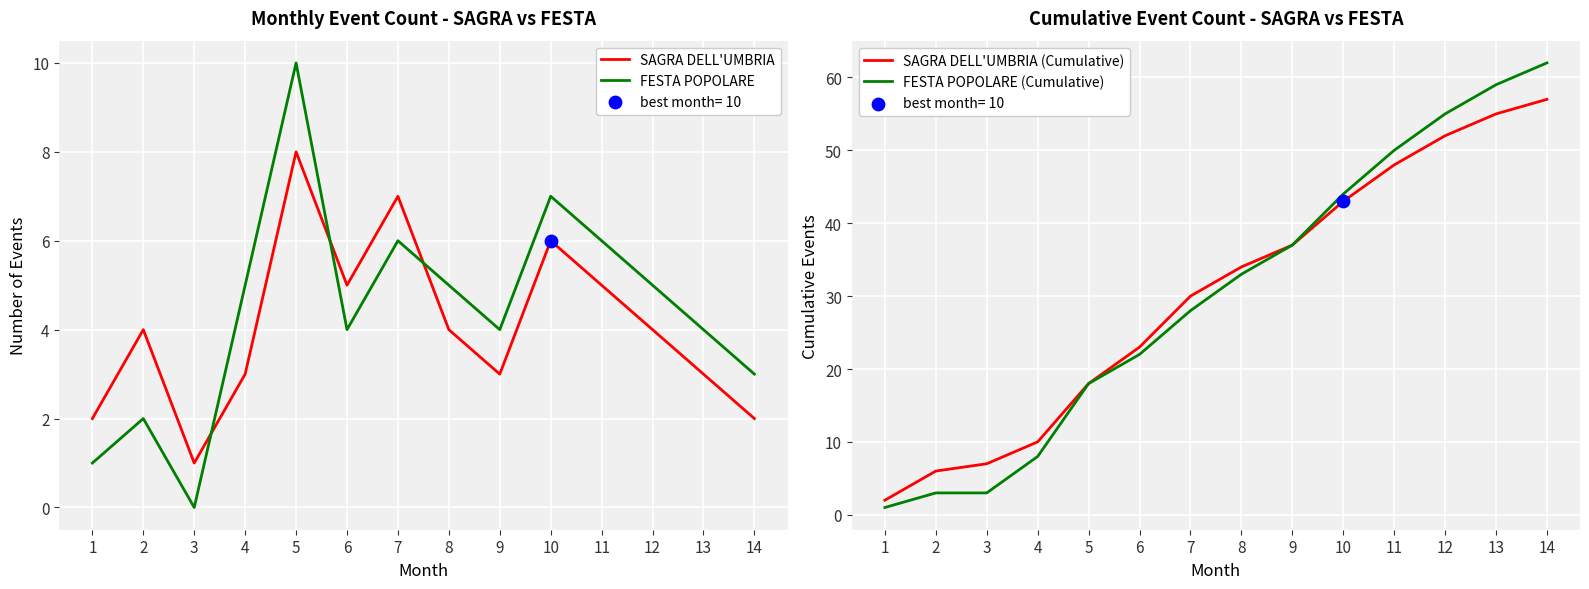

Which series contains the highest Y value?

FESTA POPOLARE (Cumulative)